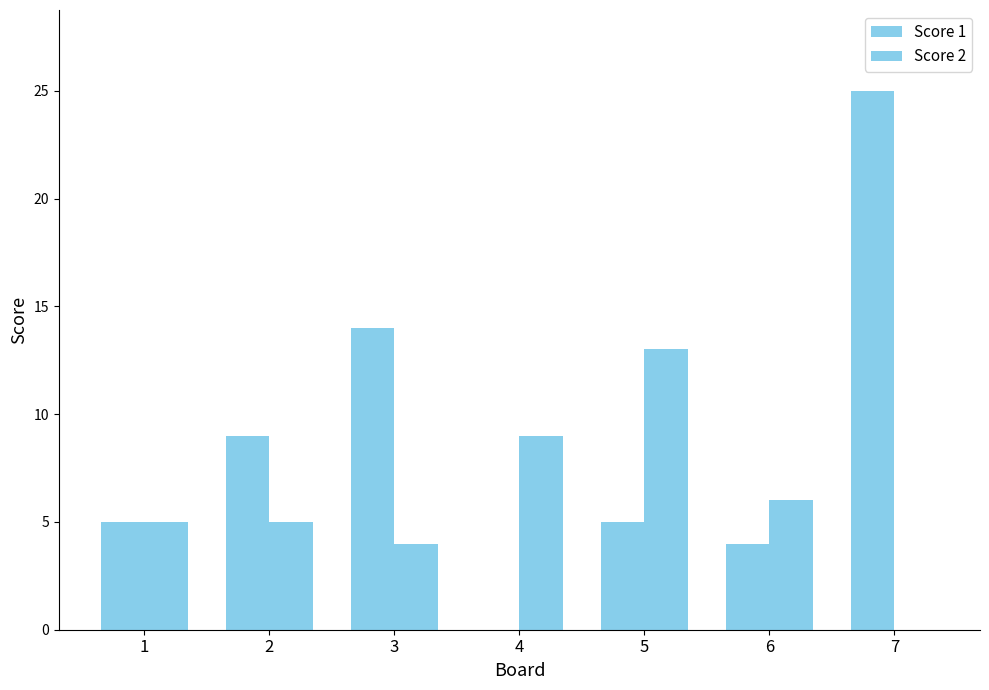

Reading left to right, list all the values displayed in this chart.

Score 1: 1=5	2=9	3=14	4=0	5=5	6=4	7=25
Score 2: 1=5	2=5	3=4	4=9	5=13	6=6	7=0